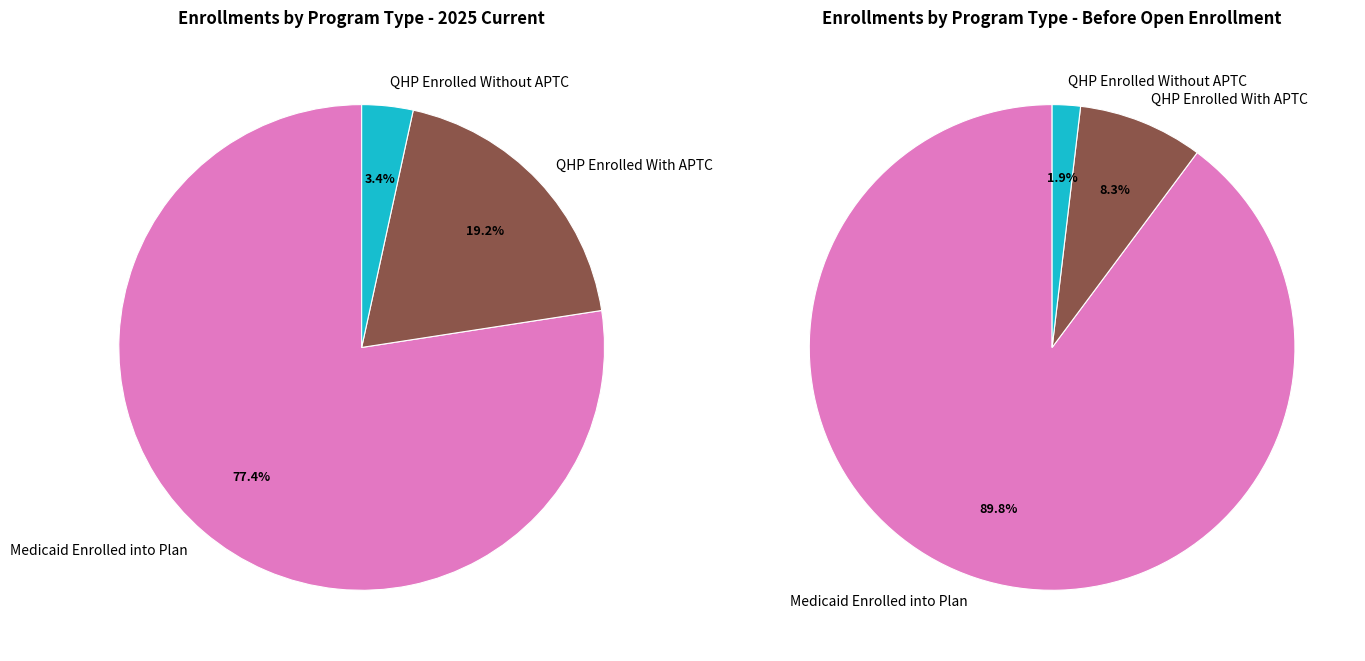

Is there a majority slice in this chart?

Yes